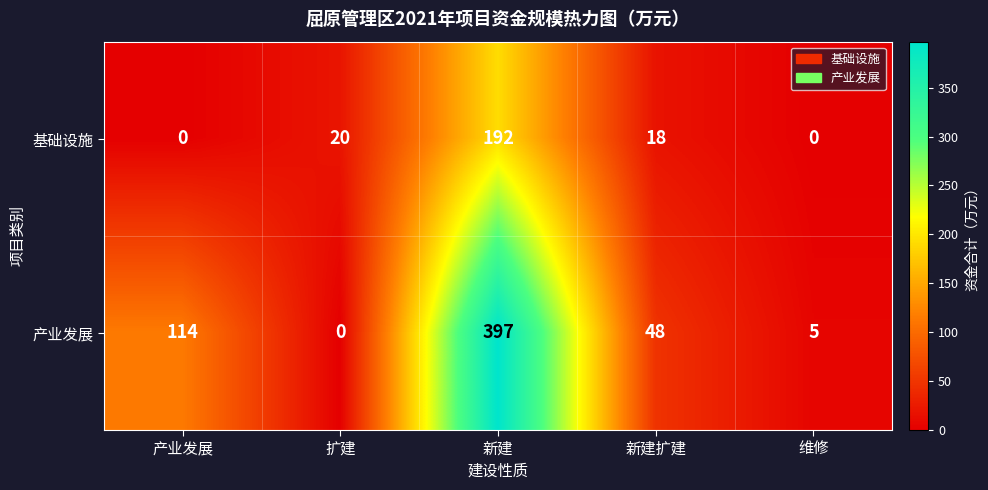

What is the difference between the highest and lowest values at 扩建?

20